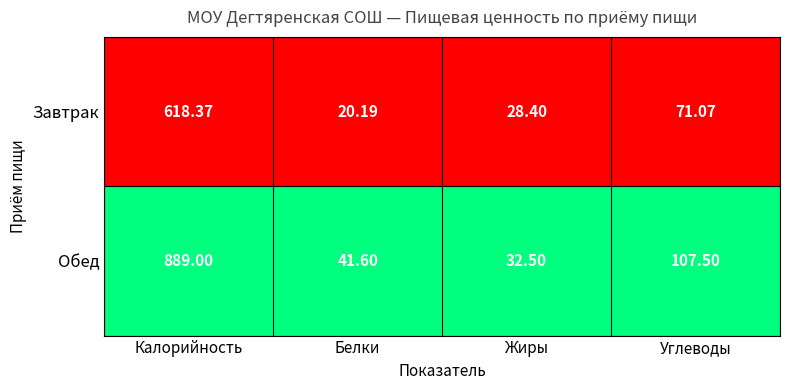

List the labels in order of Обед value, largest first.

Калорийность, Углеводы, Белки, Жиры